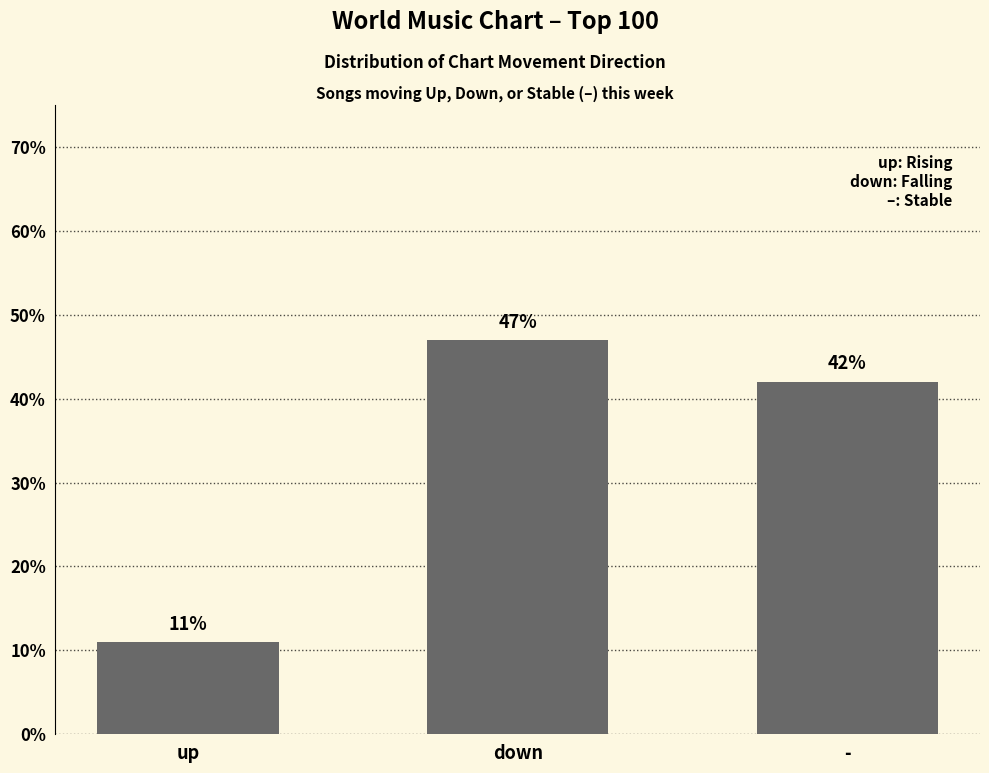

List the labels in order of value, largest first.

down, -, up